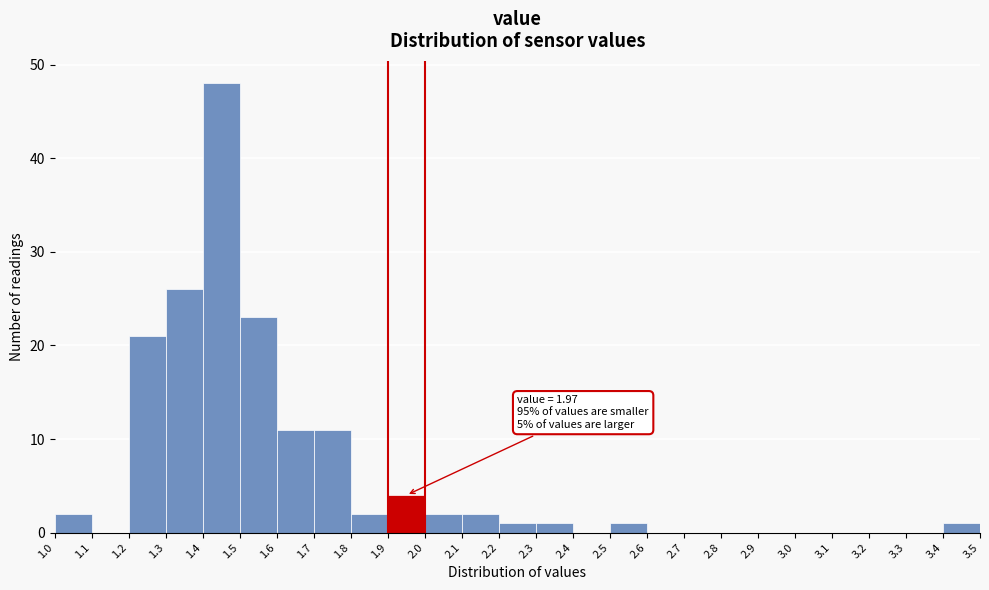

Over which range of the x-axis is the bar tallest?

1.4 to 1.5